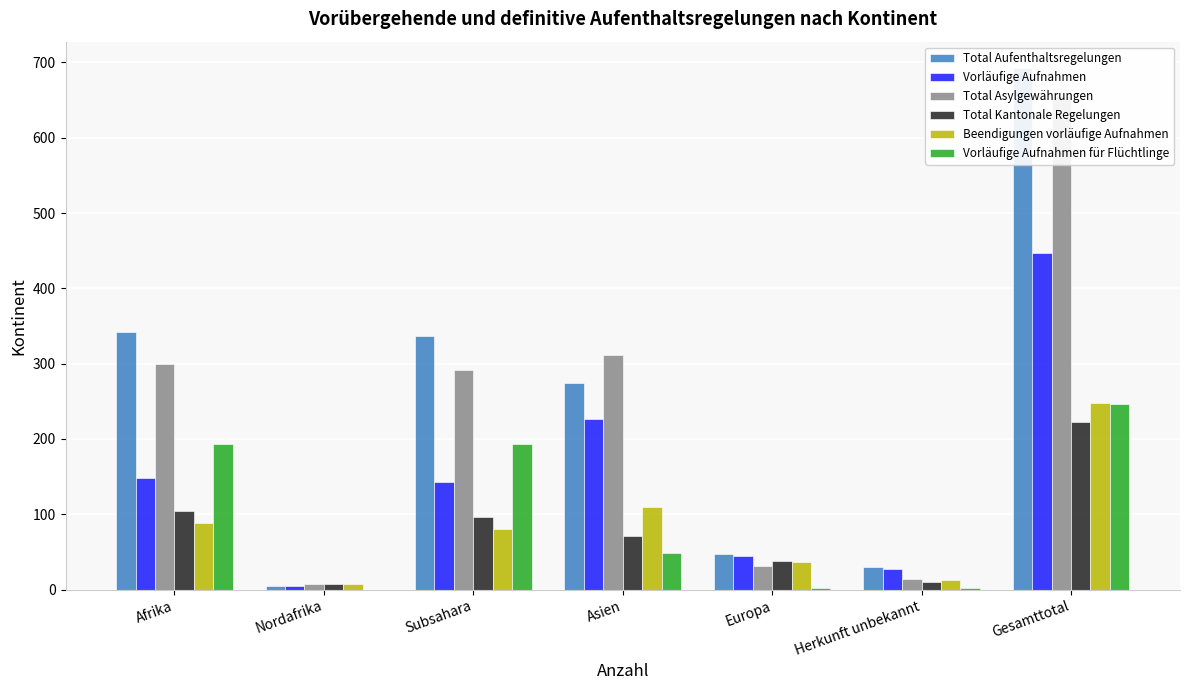

The Beendigungen vorläufige Aufnahmen series shows 59 at Europa. True or false?

False